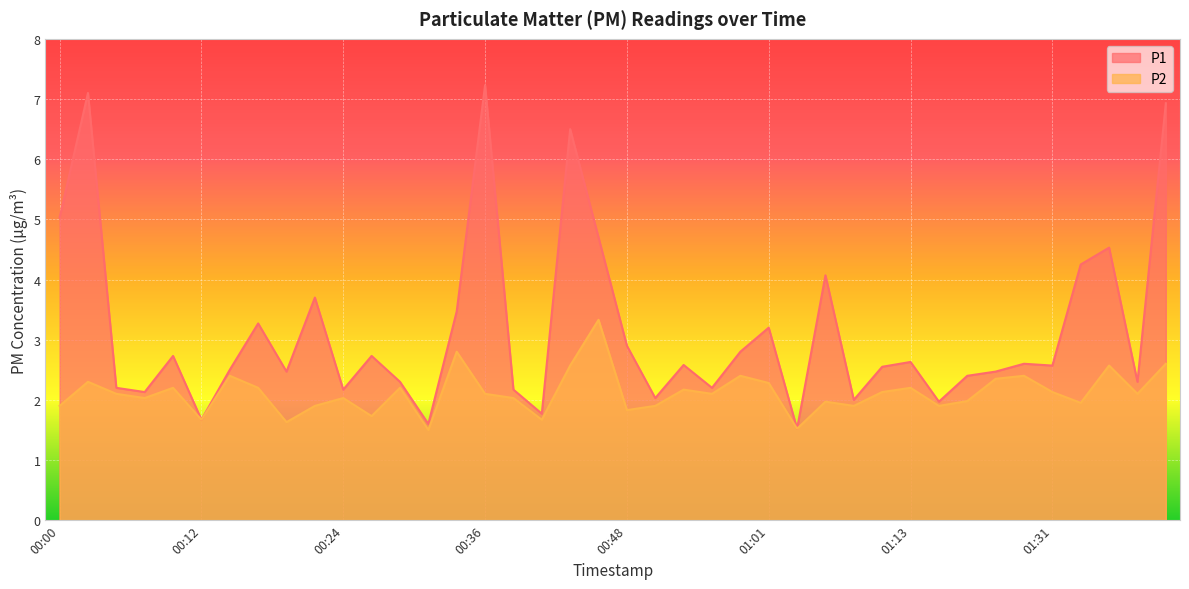

In P1, how many points are higher than both neighbors (excluding endpoints)?

13